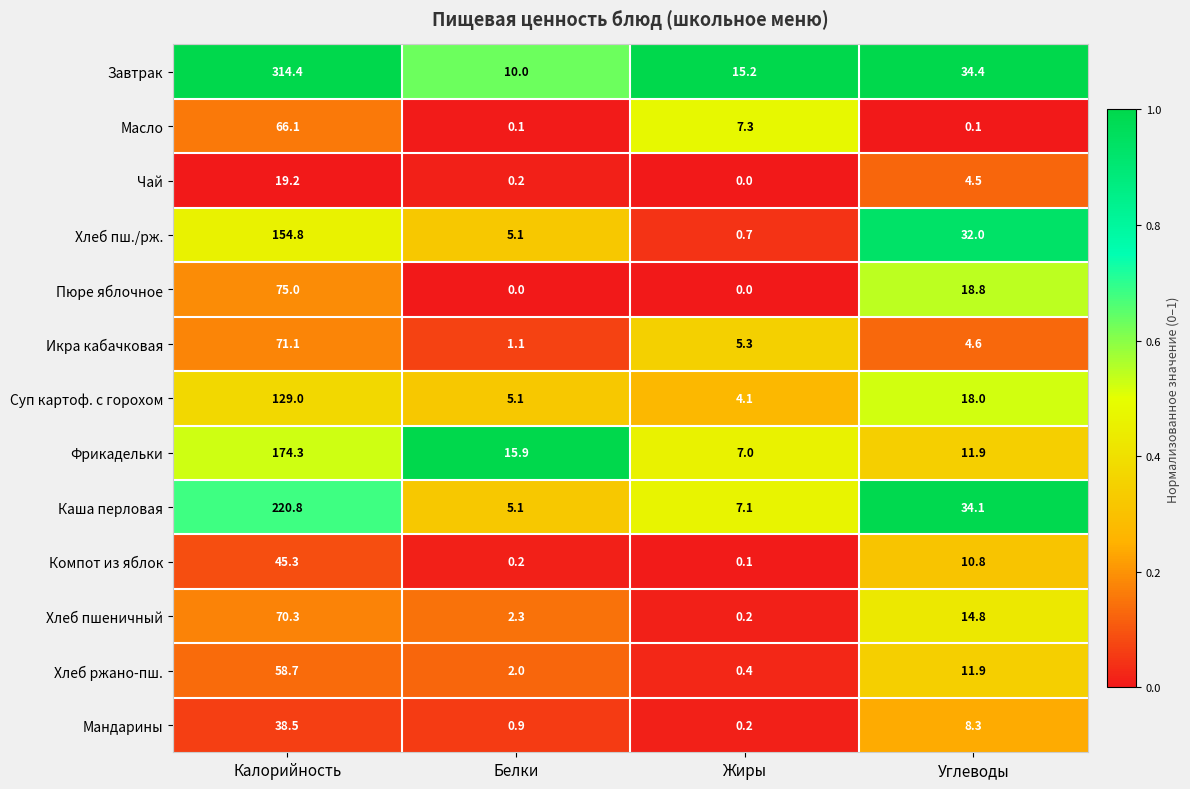

At how many categories does at least one series exceed 0?

4